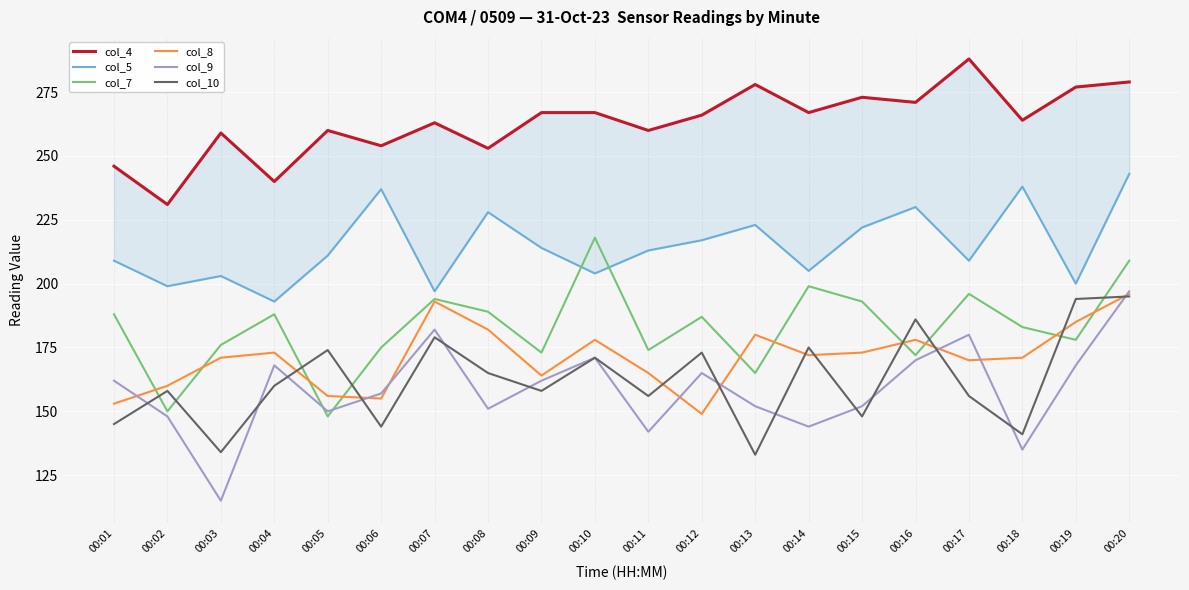

In col_9, how many points are higher than both neighbors (excluding endpoints)?

5